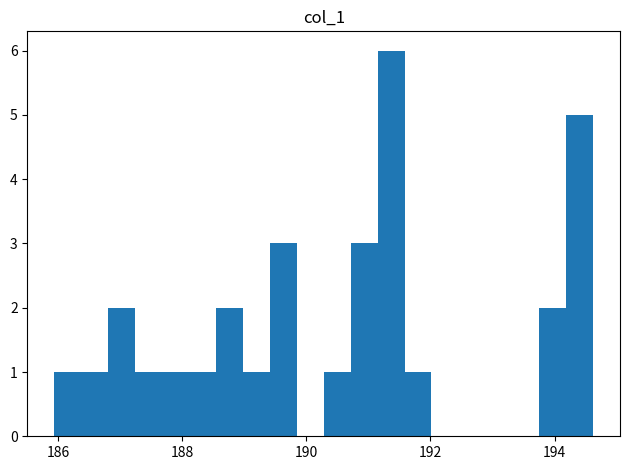

Around what value on the x-axis is the tallest bar? Give the approximate position of its centre, as read against the axis.

191.4